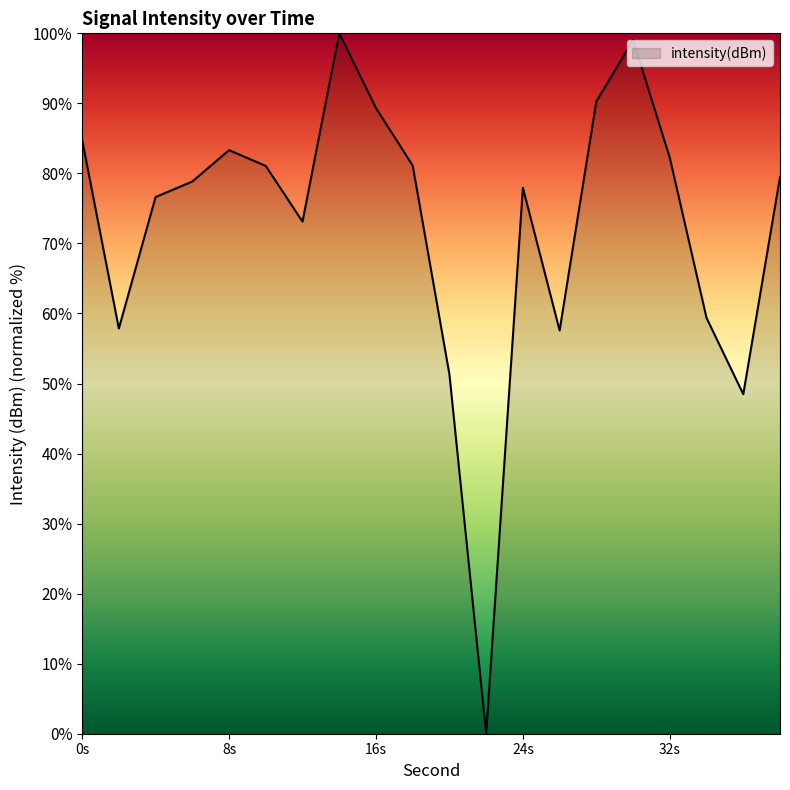

What is the difference between the maximum and minimum values?

100.0